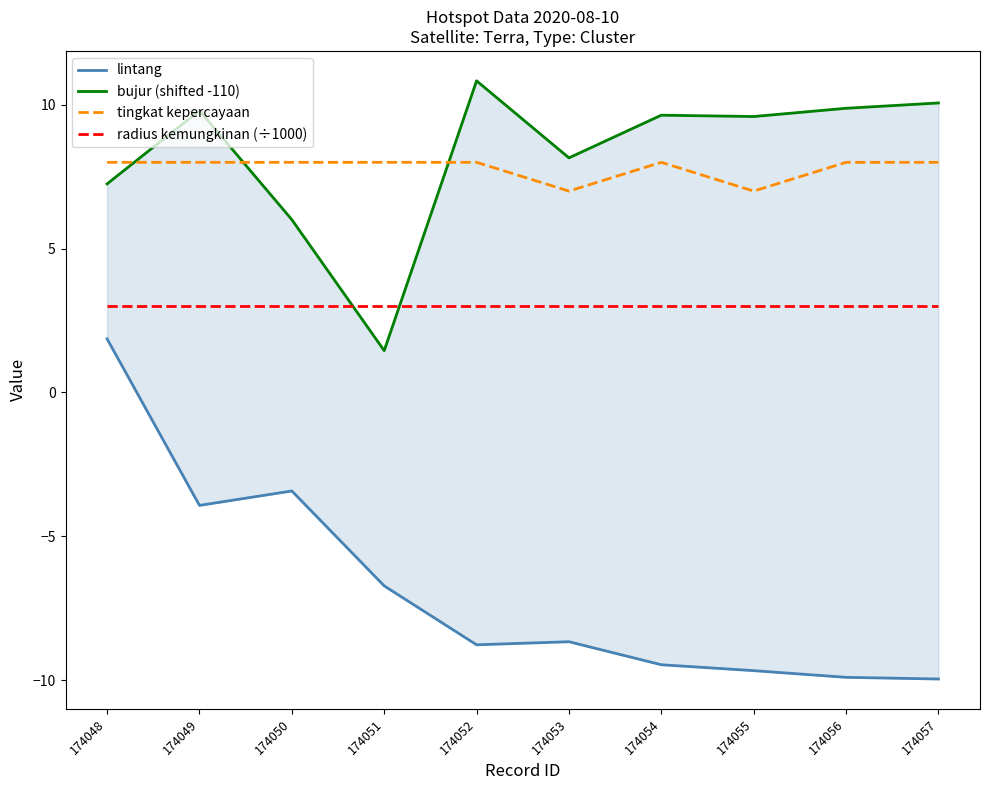

Reading left to right, extract all data points from this chart.

lintang: 174048=1.9	174049=-3.9	174050=-3.4	174051=-6.7	174052=-8.8	174053=-8.7	174054=-9.5	174055=-9.7	174056=-9.9	174057=-10.0
bujur (shifted -110): 174048=7.3	174049=9.8	174050=6.0	174051=1.5	174052=10.8	174053=8.2	174054=9.6	174055=9.6	174056=9.9	174057=10.1
tingkat kepercayaan: 174048=8.0	174049=8.0	174050=8.0	174051=8.0	174052=8.0	174053=7.0	174054=8.0	174055=7.0	174056=8.0	174057=8.0
radius kemungkinan (÷1000): 174048=3.0	174049=3.0	174050=3.0	174051=3.0	174052=3.0	174053=3.0	174054=3.0	174055=3.0	174056=3.0	174057=3.0